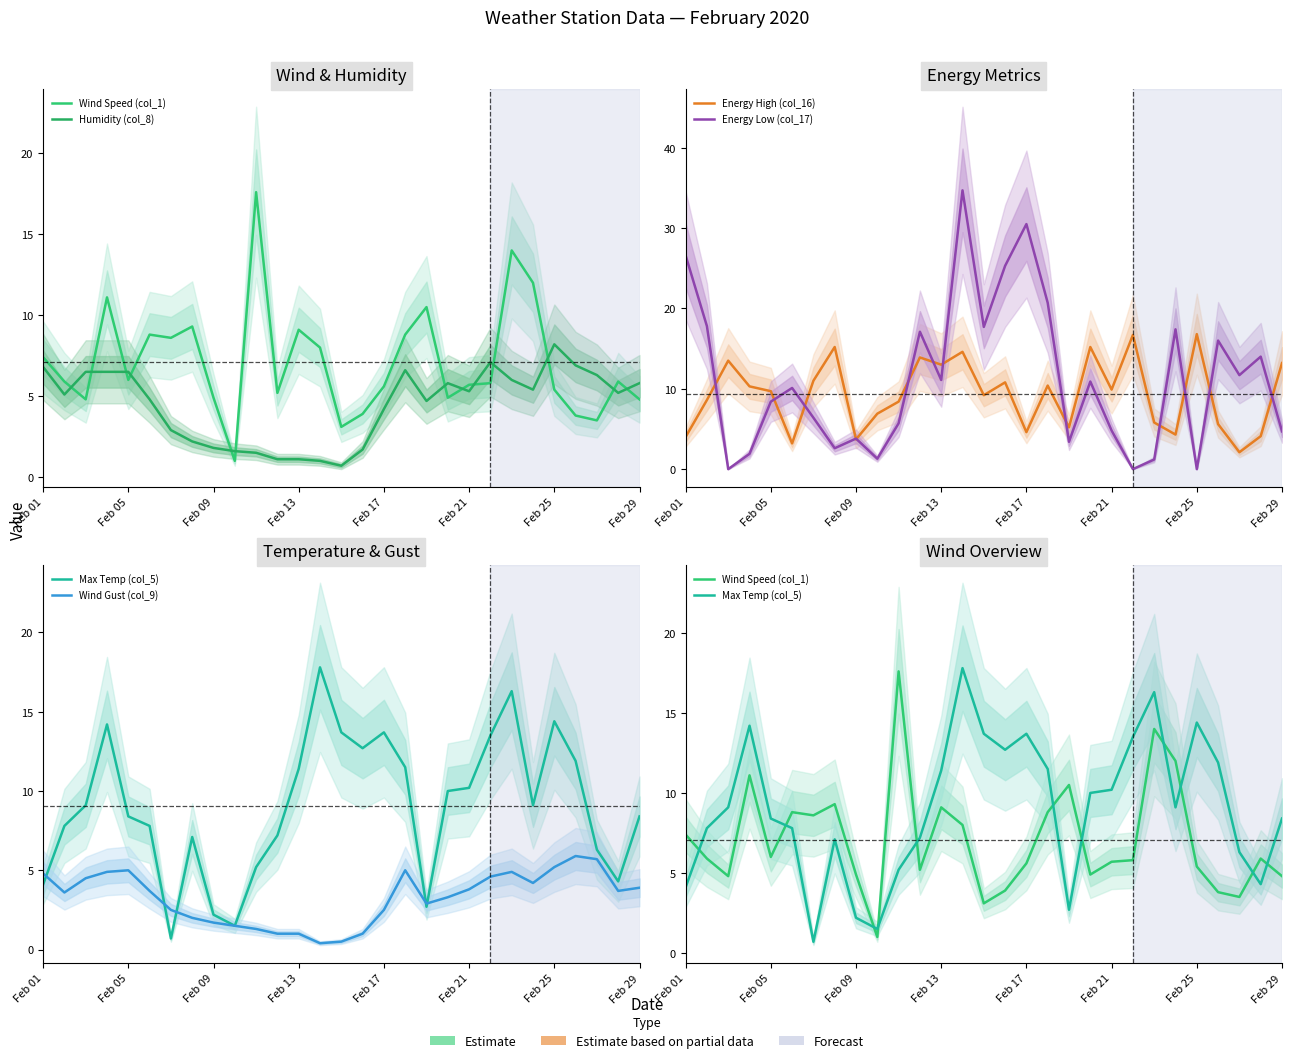

After their last crossing, which series has the higher values: Max Temp (col_5) or Energy High (col_16)?

Energy High (col_16)